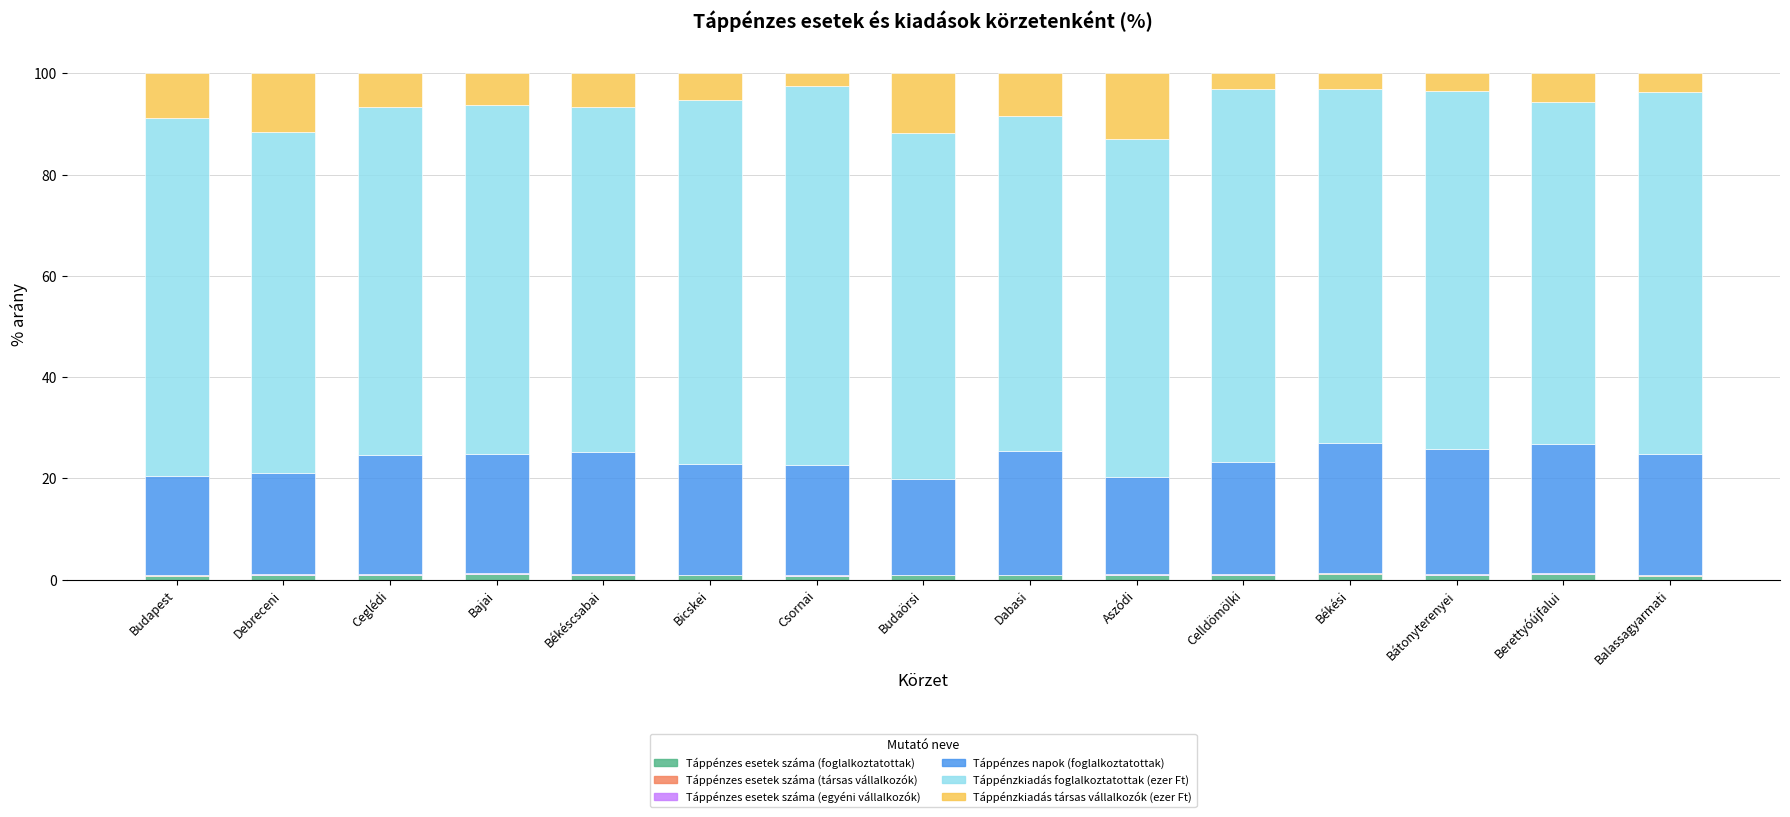

At which label is Táppénzkiadás társas vállalkozók (ezer Ft) closest to 7?

Ceglédi